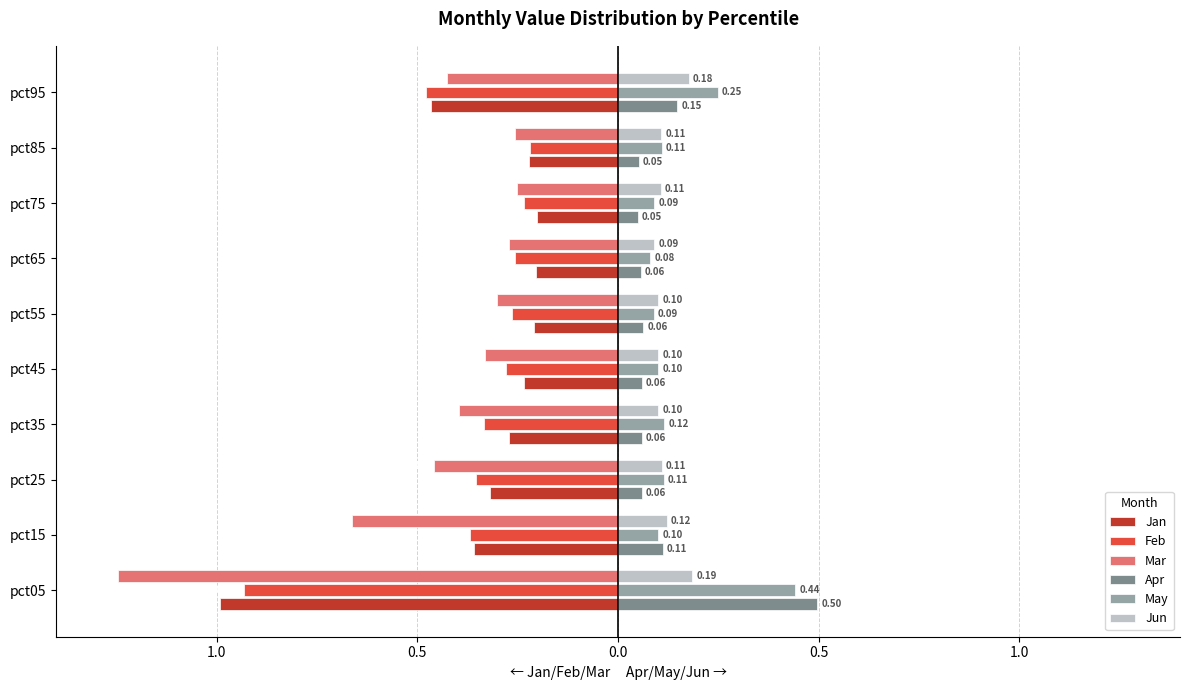

What are all the series names shown in the legend?

Jan, Feb, Mar, Apr, May, Jun